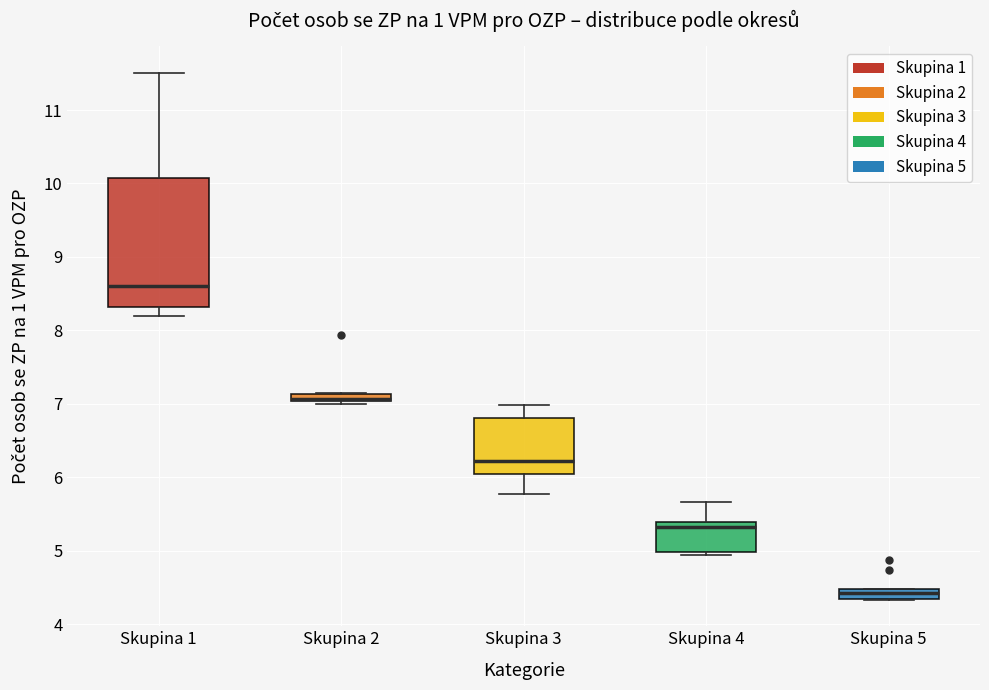

Where does the median line of the box for Skupina 4 sit on the y-axis? The values are not printed on the chart, so give them approximately, as read against the axis.

5.3